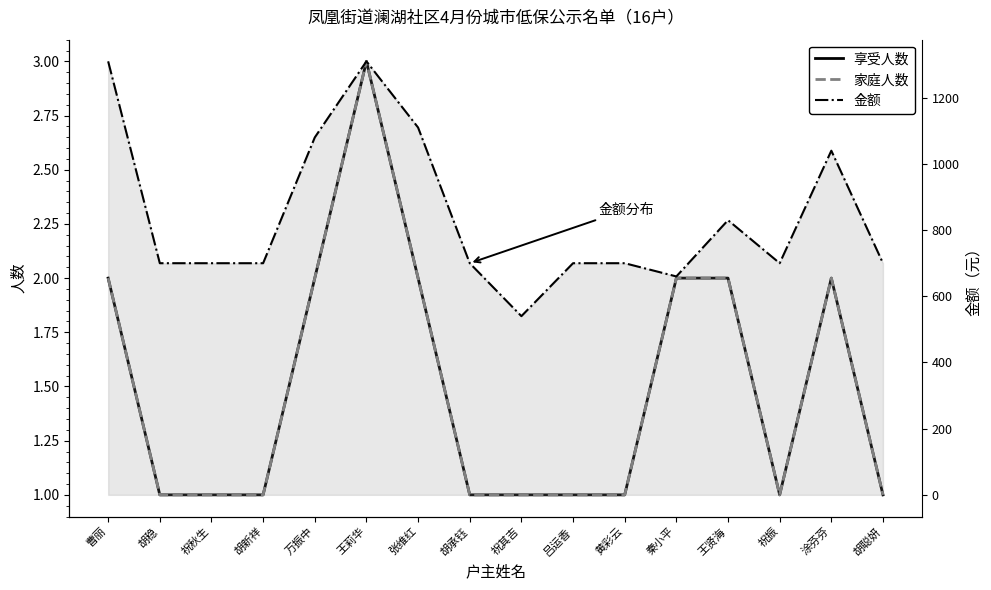

Between 王莉华 and 王贤海, which series saw the biggest shift?

金额